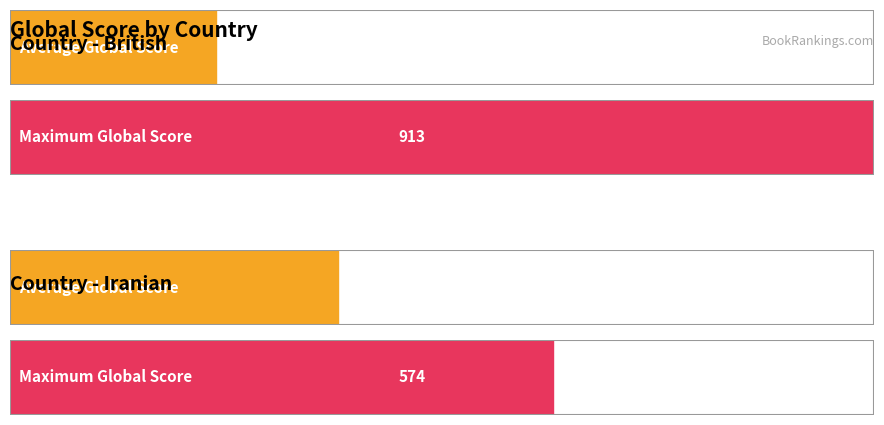

Does the chart contain any negative values?

No